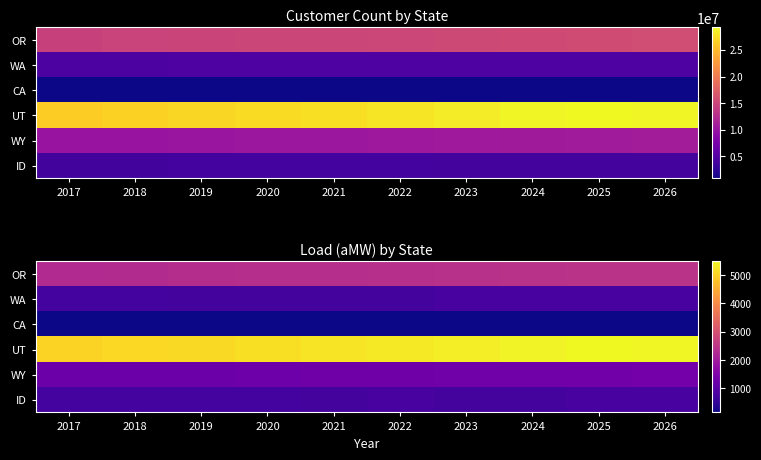

The ID series shows 727.4 at 2019. True or false?

True